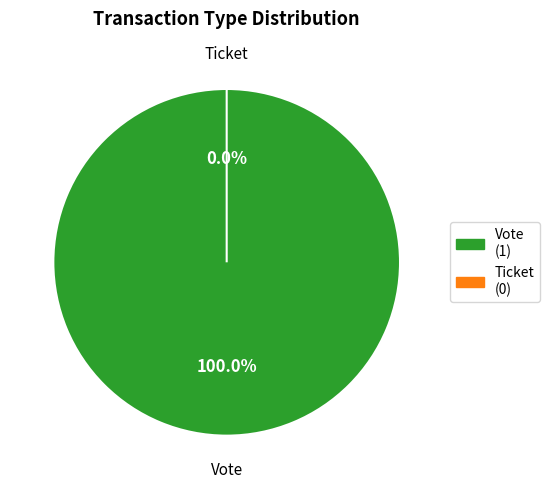

To the nearest percent, what portion does Vote represent?

100%